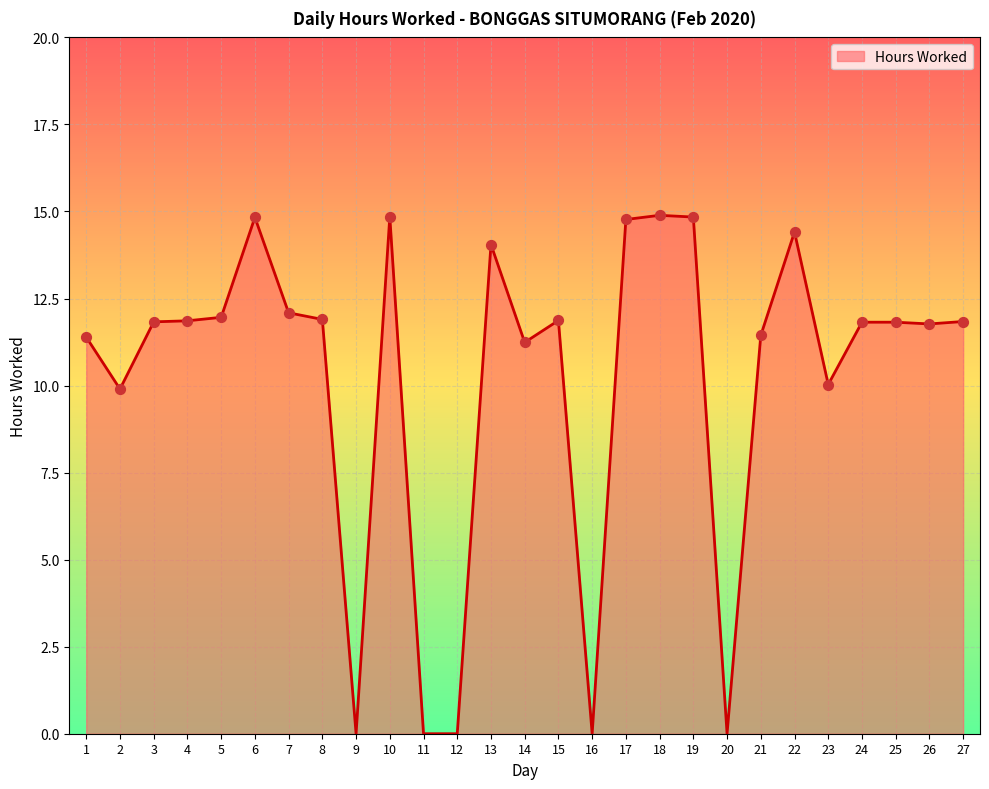

Which has a higher value, 1 or 20?

1